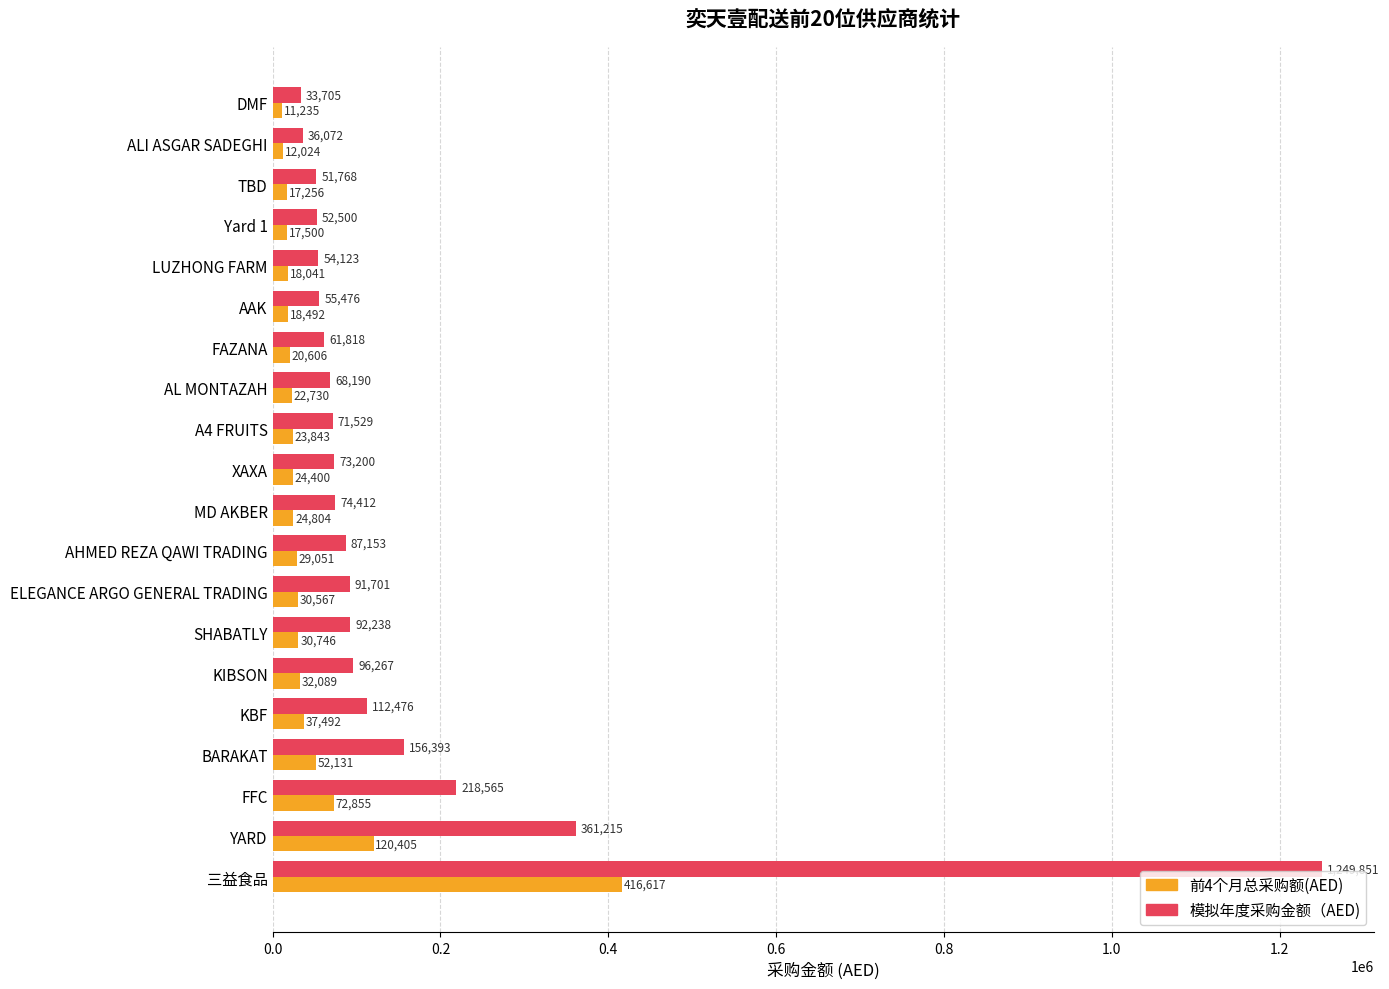

What is the sum of the 前4个月总采购额(AED) values at KIBSON and 三益食品?

448706